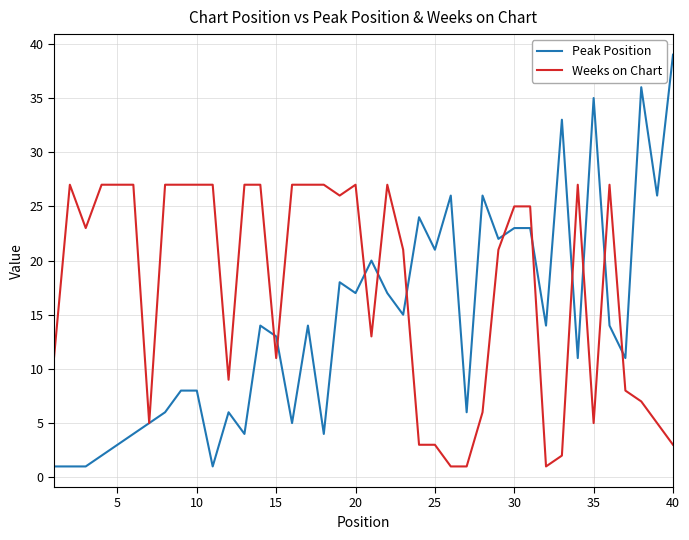

Reading right to left, list all the values displayed in this chart.

Peak Position: 39	26	36	11	14	35	11	33	14	23	23	22	26	6	26	21	24	15	17	20	17	18	4	14	5	13	14	4	6	1	8	8	6	5	4	3	2	1	1	1
Weeks on Chart: 3	5	7	8	27	5	27	2	1	25	25	21	6	1	1	3	3	21	27	13	27	26	27	27	27	11	27	27	9	27	27	27	27	5	27	27	27	23	27	11